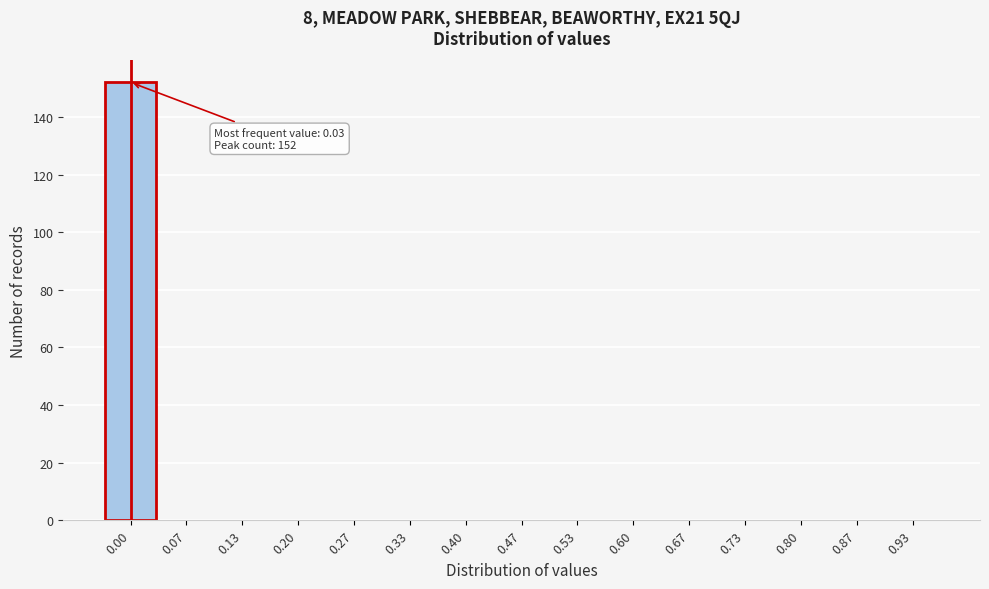

Reading left to right, list all the values displayed in this chart.

0.00=152	0.07=0	0.13=0	0.20=0	0.27=0	0.33=0	0.40=0	0.47=0	0.53=0	0.60=0	0.67=0	0.73=0	0.80=0	0.87=0	0.93=0